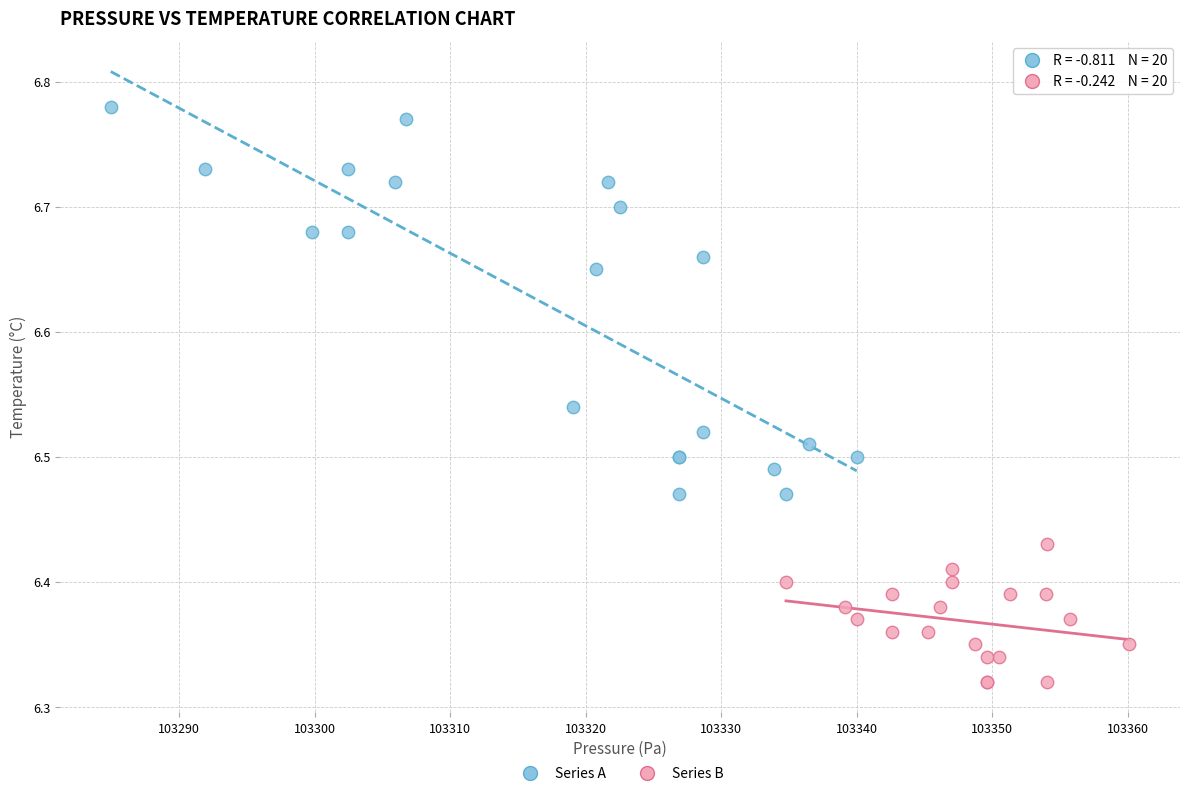

Which series contains the highest Y value?

Series A